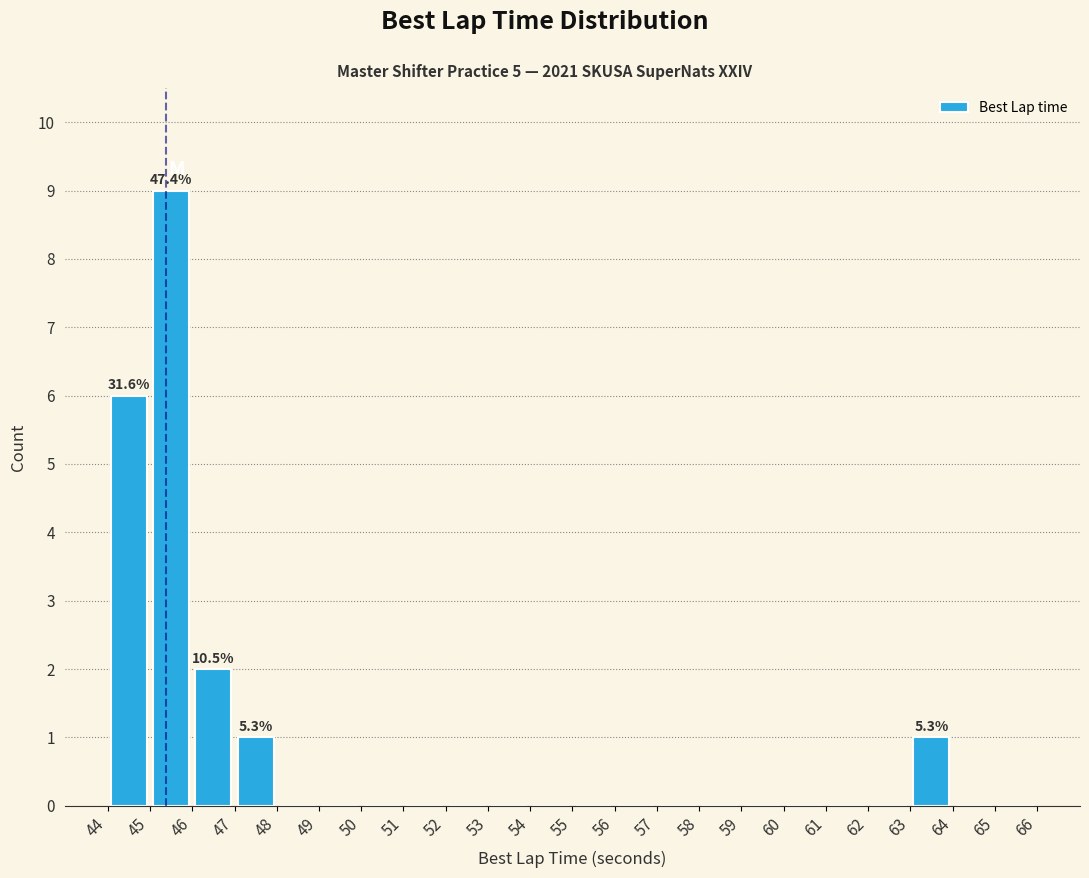

Over which range of the x-axis is the bar tallest?

45 to 46